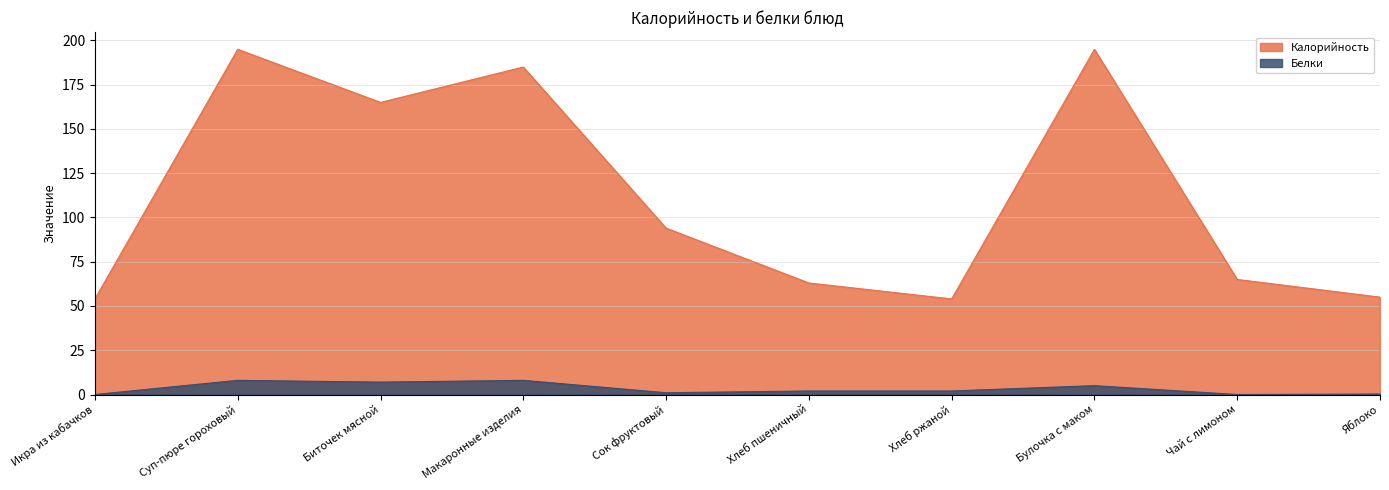

Which series has the largest total across all categories?

Калорийность